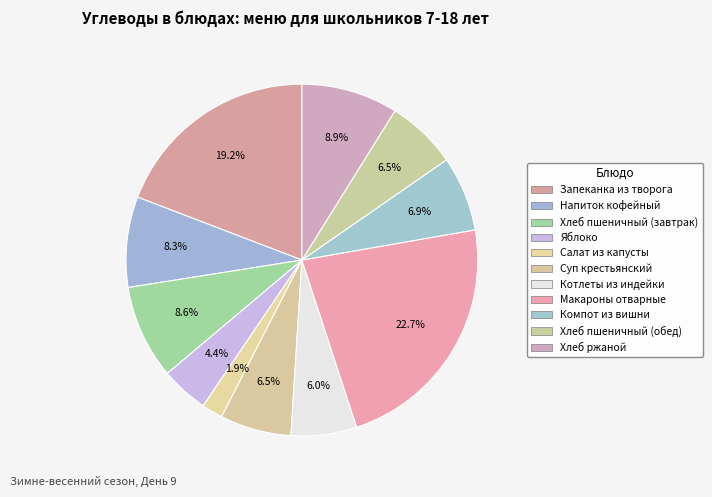

Count the number of slices in the pie.

11